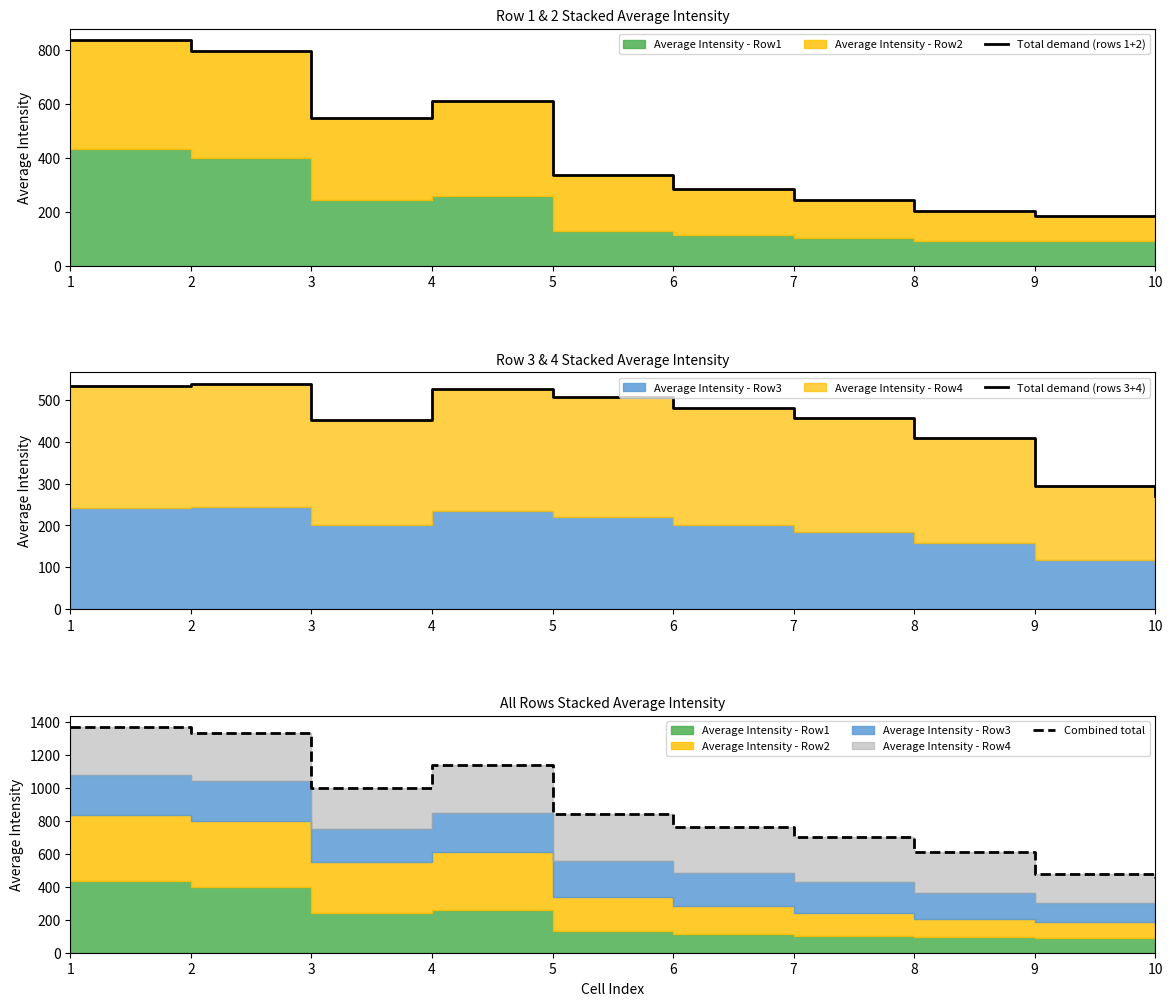

What is the spread (max minus min) of values at 1?

838.2